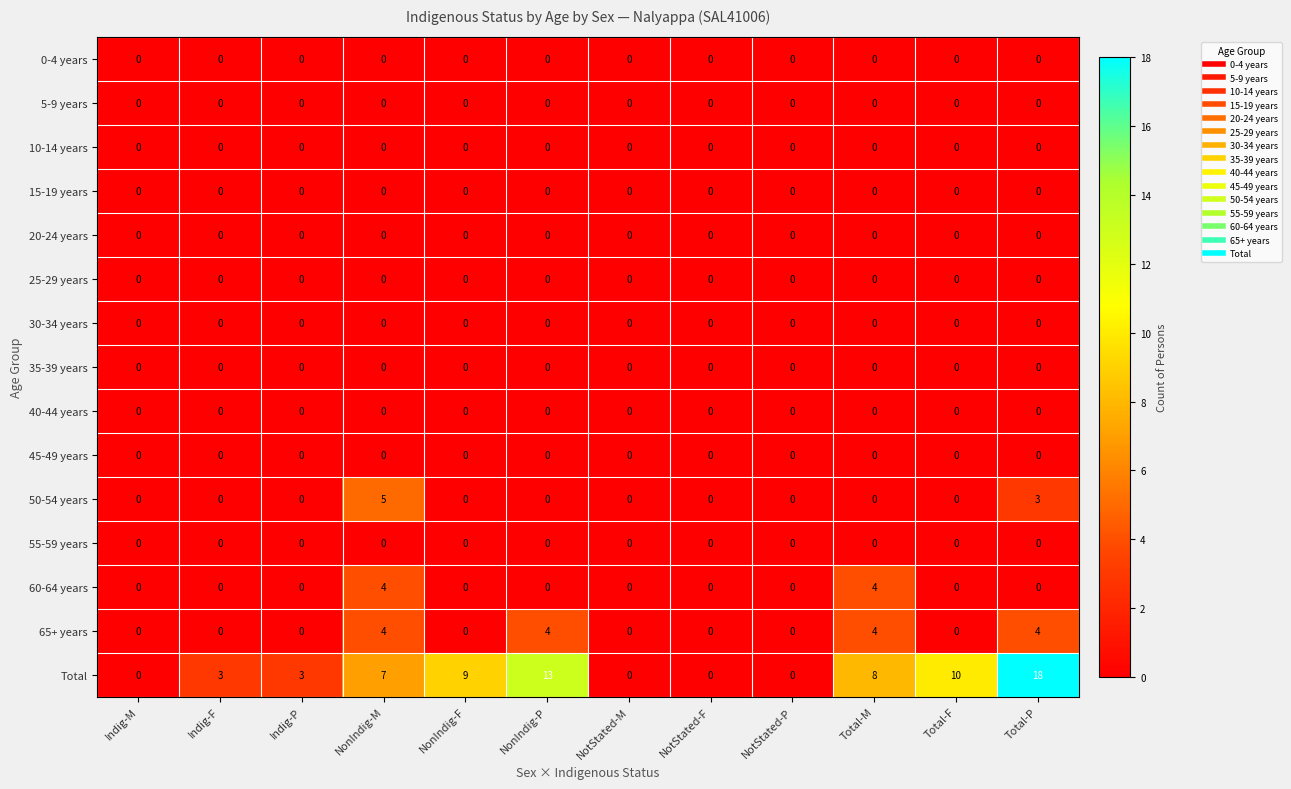

What is the sum of all Total values?

71